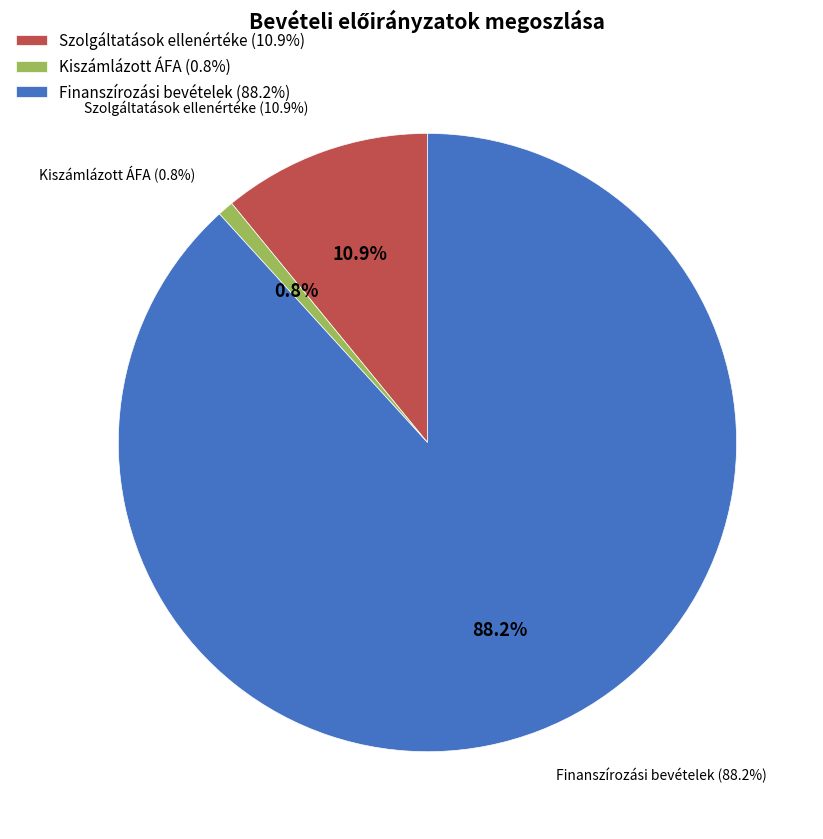

What is the largest slice in the pie chart?

Finanszírozási bevételek